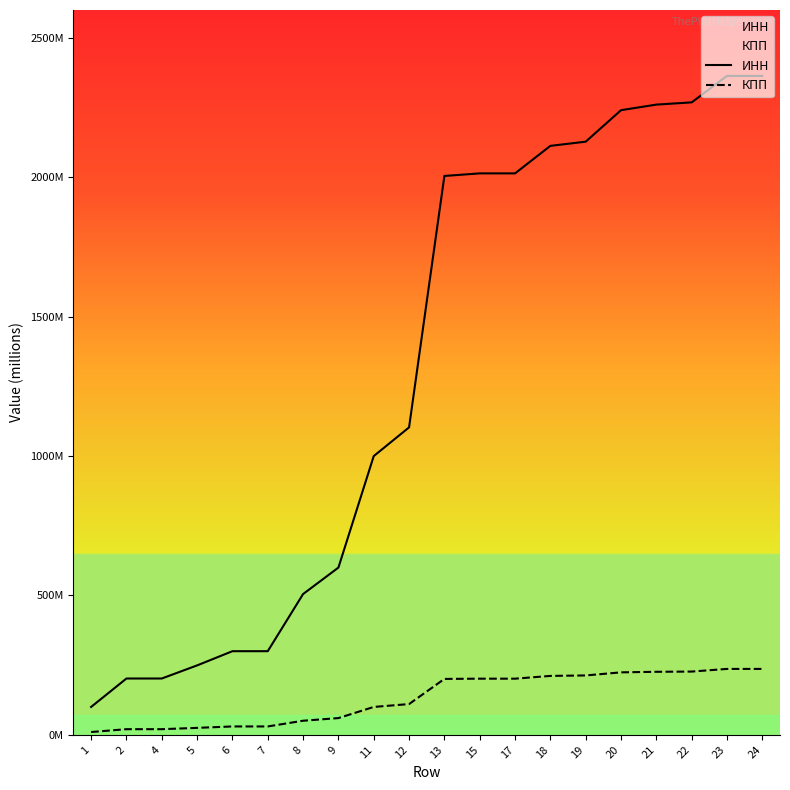

Reading right to left, what are all the values shown in this chart?

ИНН: 2364.0	2364.0	2269.0	2261.0	2241.0	2128.0	2113.0	2014.3	2014.3	2005.0	1103.0	1000.0	600.0	505.0	300.0	300.0	249.0	202.0	202.0	100.0
КПП: 236.4	236.4	226.9	226.1	224.1	213.0	211.3	201.4	201.4	200.5	110.3	100.0	60.0	50.5	30.0	30.0	24.9	20.2	20.2	10.0